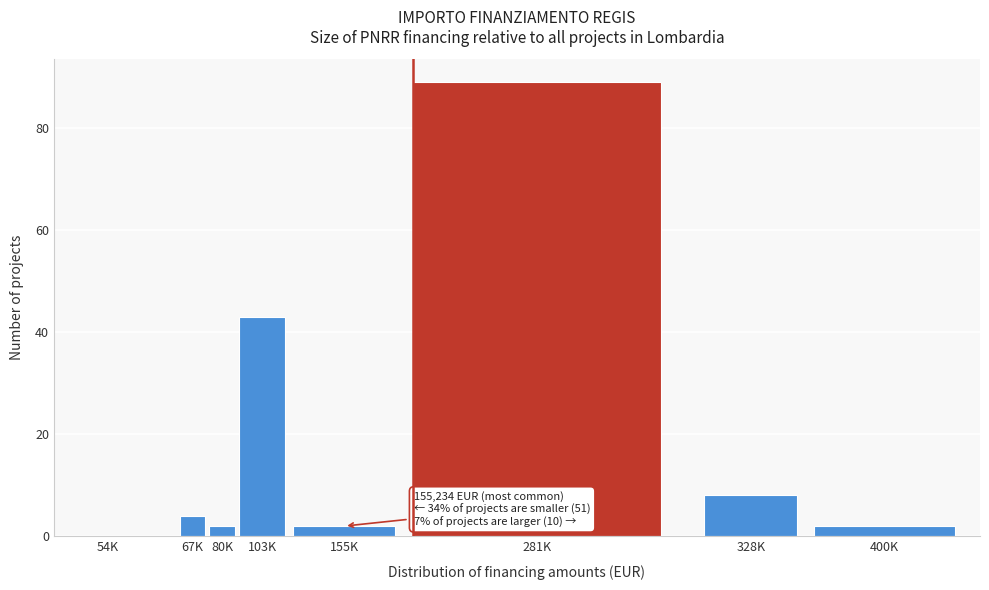

Reading left to right, transcribe all the data shown in this chart.

54K=0	67K=4	80K=2	103K=43	155K=2	281K=89	328K=8	400K=2